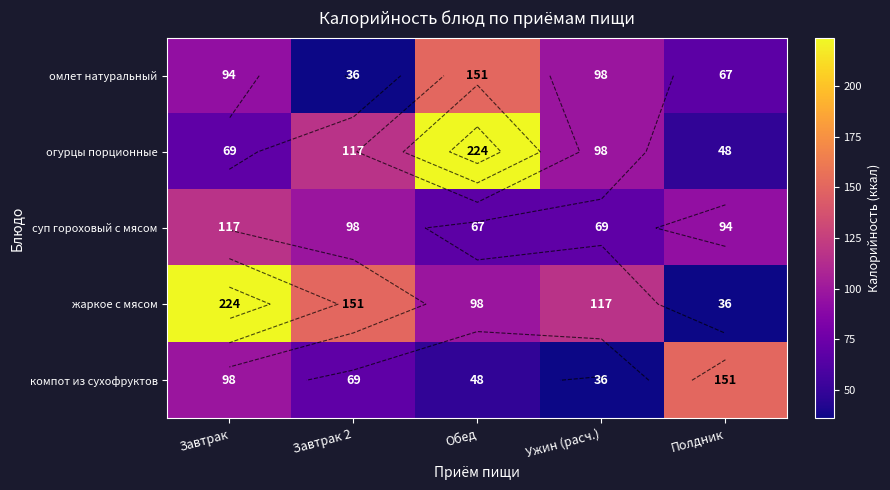

How many values in the суп гороховый с мясом series exceed 94?

2